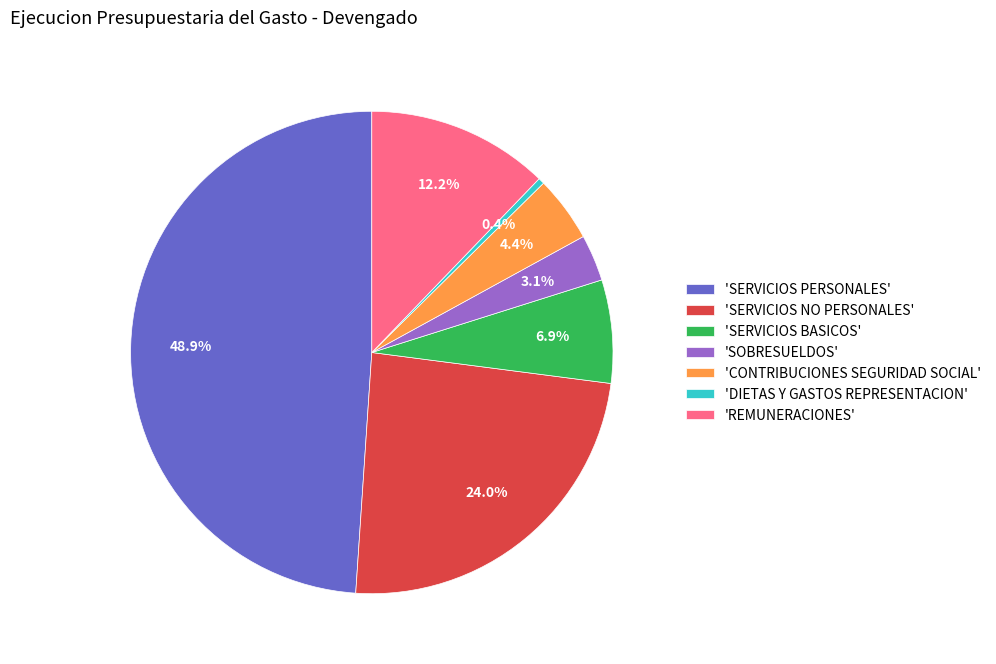

What is the smallest slice in the pie chart?

'DIETAS Y GASTOS REPRESENTACION'